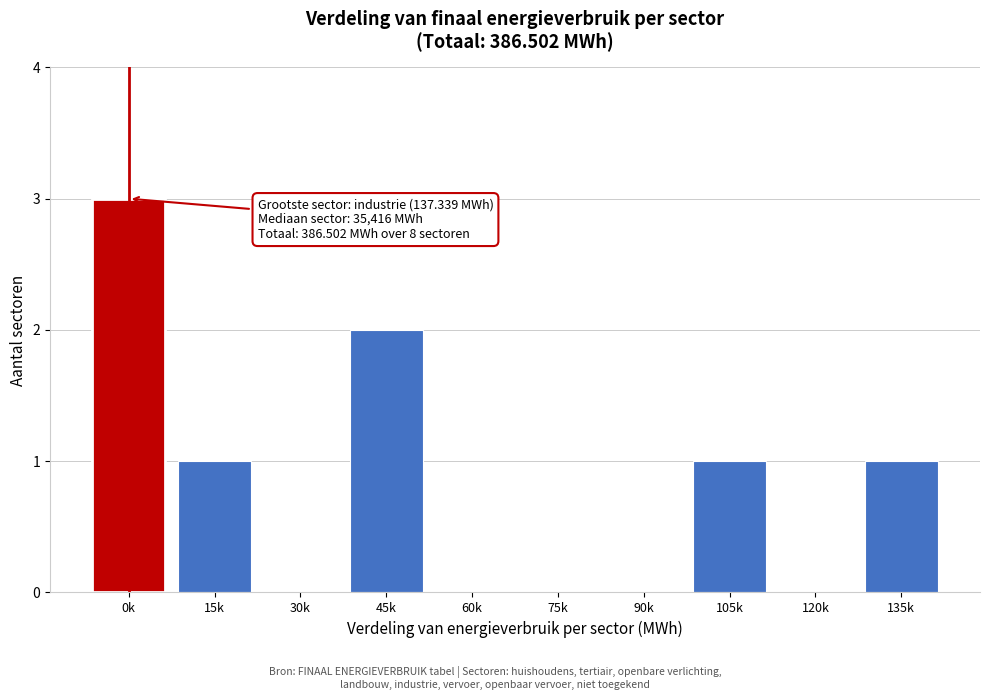

Reading left to right, transcribe all the data shown in this chart.

0k=3	15k=1	30k=0	45k=2	60k=0	75k=0	90k=0	105k=1	120k=0	135k=1